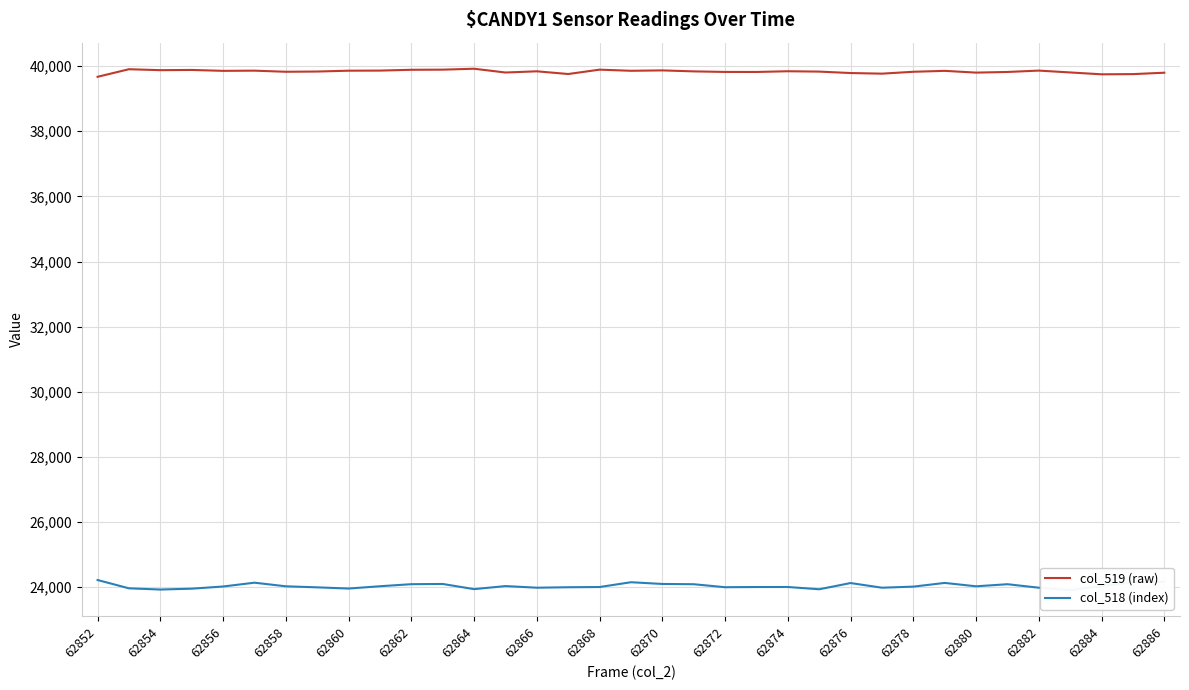

Reading left to right, list all the values displayed in this chart.

col_519 (raw): 39672	39904	39875	39882	39854	39860	39826	39833	39859	39862	39887	39891	39919	39803	39840	39757	39891	39856	39868	39838	39821	39820	39842	39831	39787	39768	39826	39854	39800	39820	39862	39805	39748	39754	39797
col_518 (index): 24222	23967	23930	23956	24023	24140	24029	23997	23960	24031	24094	24101	23942	24036	23986	24000	24007	24154	24101	24093	24001	24007	24008	23938	24129	23986	24019	24133	24029	24093	23986	23911	24035	24154	24169